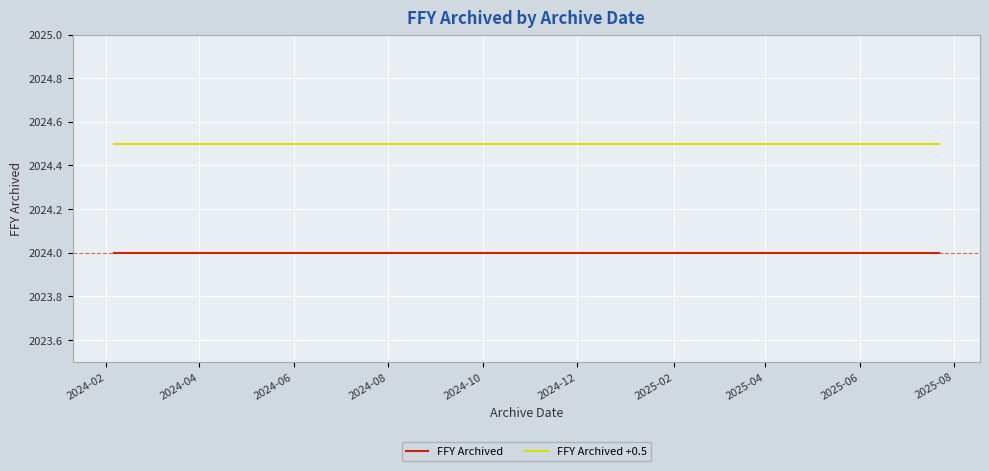

List the series in order of their peak value, highest first.

FFY Archived +0.5, FFY Archived